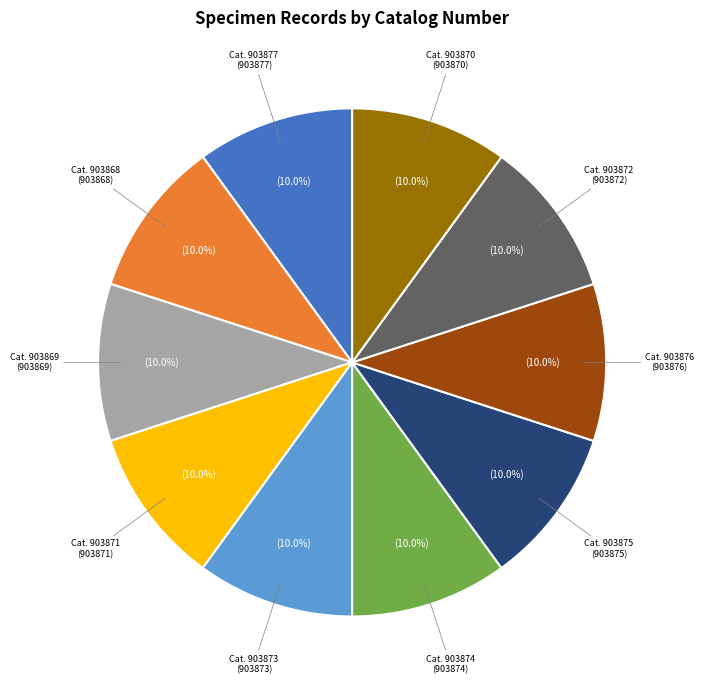

Is there a majority slice in this chart?

No